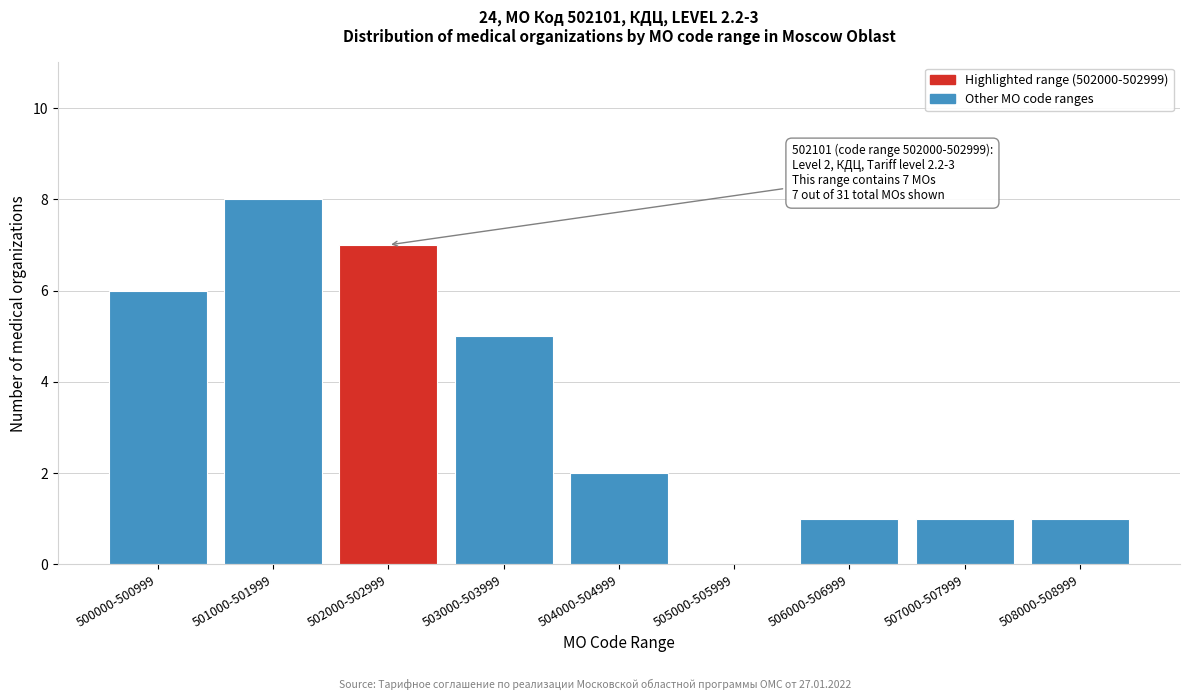

Reading left to right, list all the values displayed in this chart.

500000-500999=6	501000-501999=8	502000-502999=7	503000-503999=5	504000-504999=2	505000-505999=0	506000-506999=1	507000-507999=1	508000-508999=1